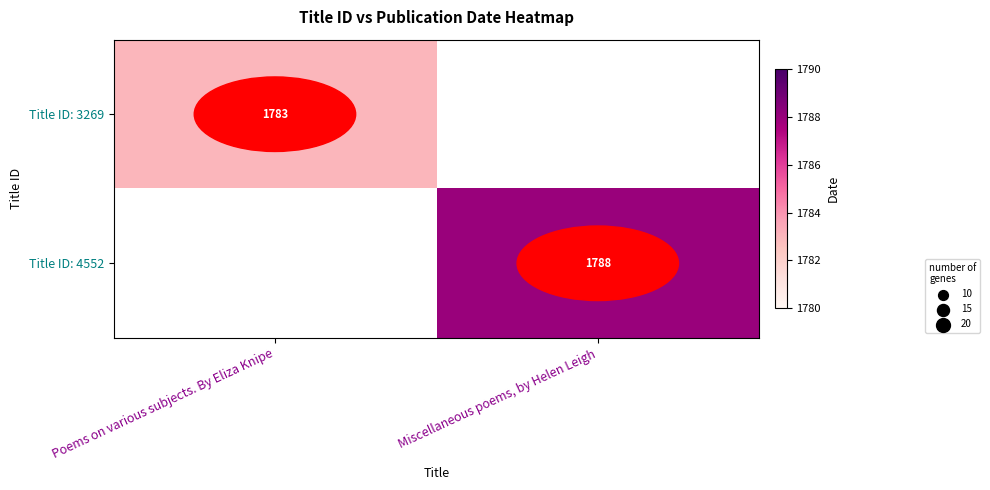

The Title ID: 4552 series shows 1788 at Miscellaneous poems, by Helen Leigh. True or false?

True